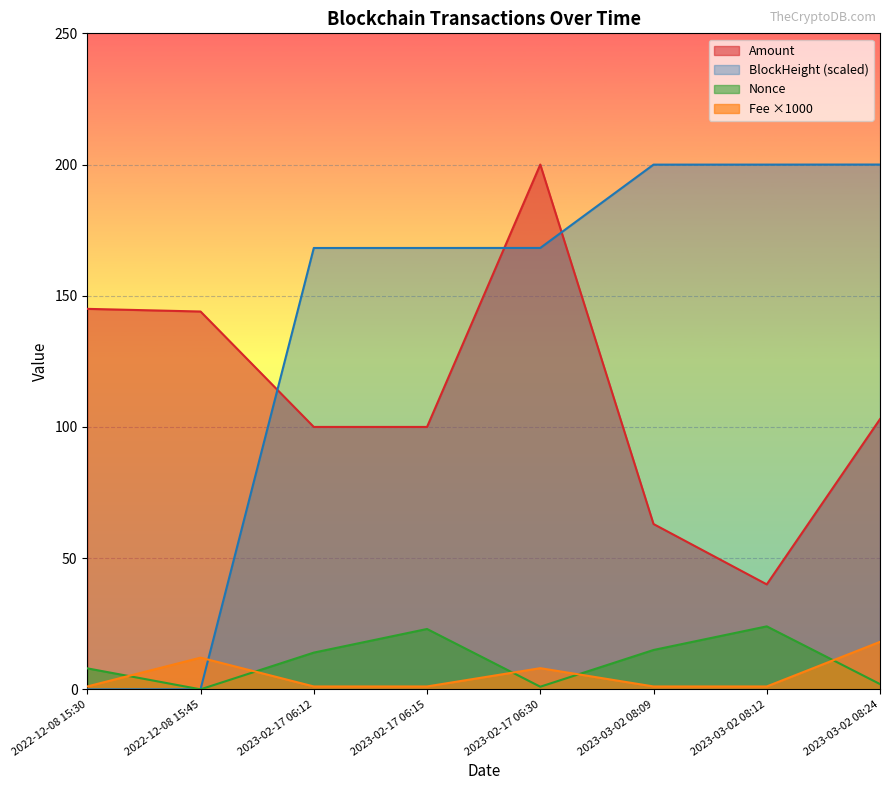

How many times do Amount and BlockHeight cross each other?

3